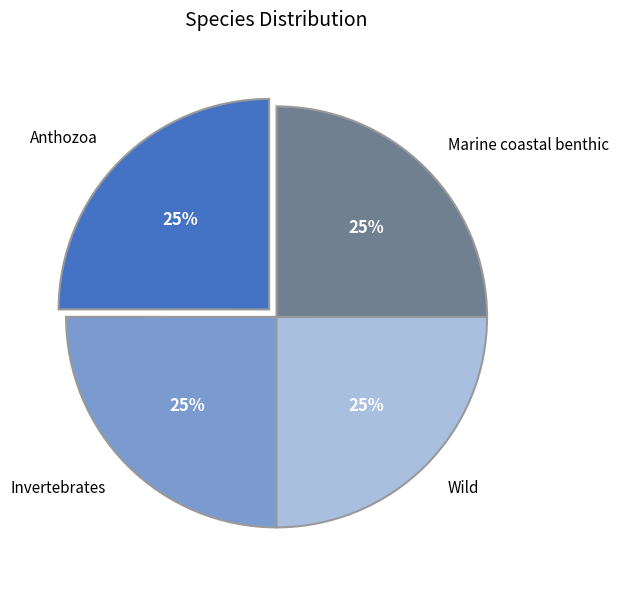

The Anthozoa slice represents 35% of the pie. True or false?

False